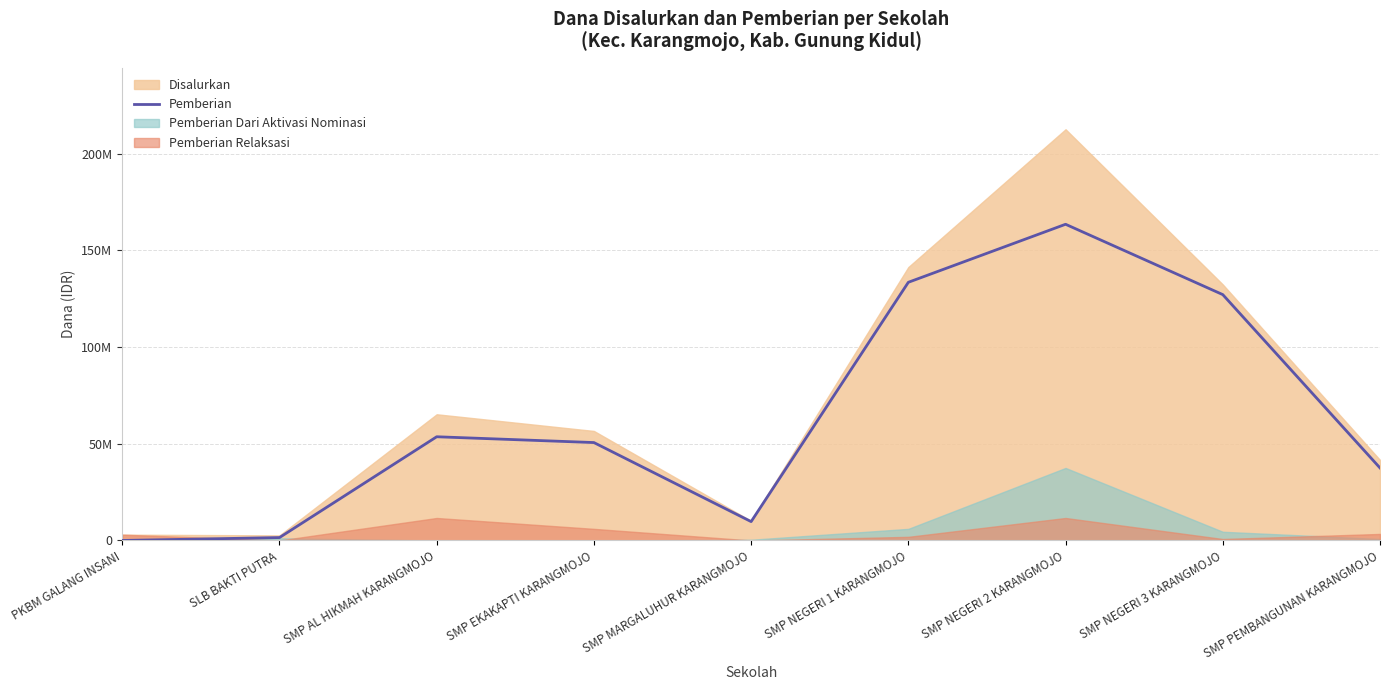

List the labels in order of value, largest first.

SMP NEGERI 2 KARANGMOJO, SMP NEGERI 1 KARANGMOJO, SMP NEGERI 3 KARANGMOJO, SMP AL HIKMAH KARANGMOJO, SMP EKAKAPTI KARANGMOJO, SMP PEMBANGUNAN KARANGMOJO, SMP MARGALUHUR KARANGMOJO, SLB BAKTI PUTRA, PKBM GALANG INSANI